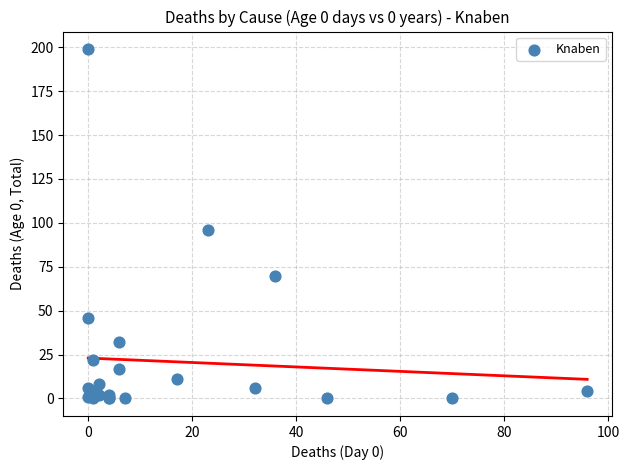

What Y value in the scatter plot is closest to 99?

96